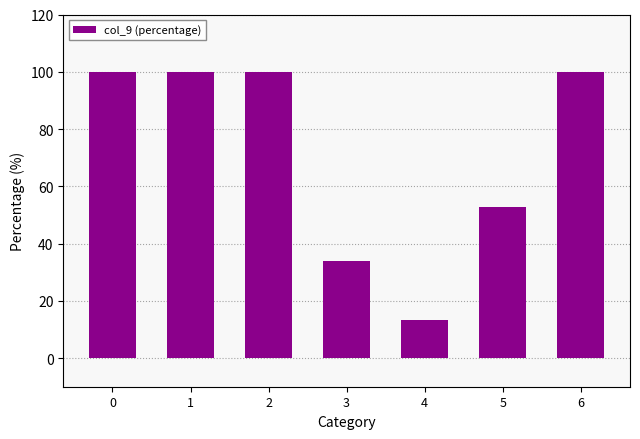

The value at 2 is 100.0. True or false?

True